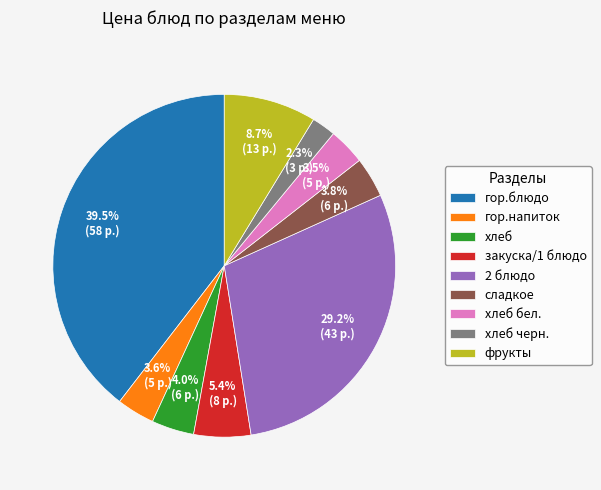

Combined, what portion of the pie is хлеб and гор.напиток?

7.6%